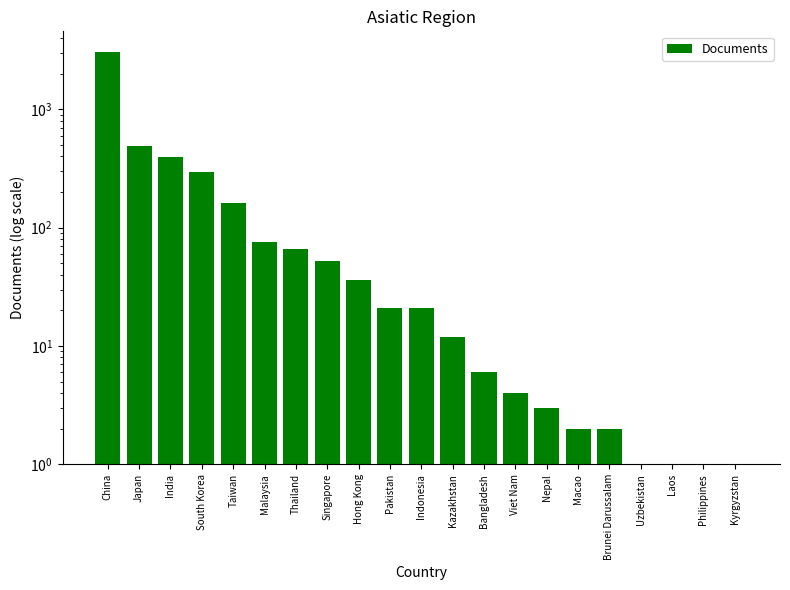

At which label does the data first exceed 21?

China